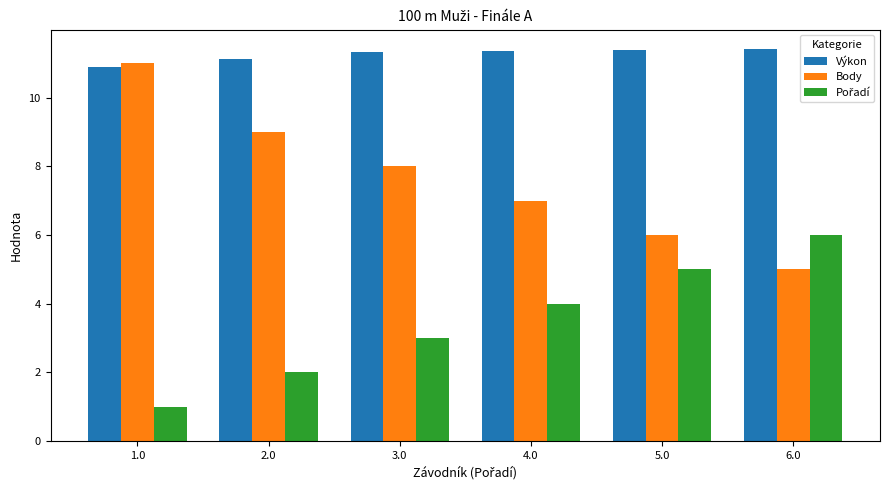

What value does the Body series have at 3.0?

8.0